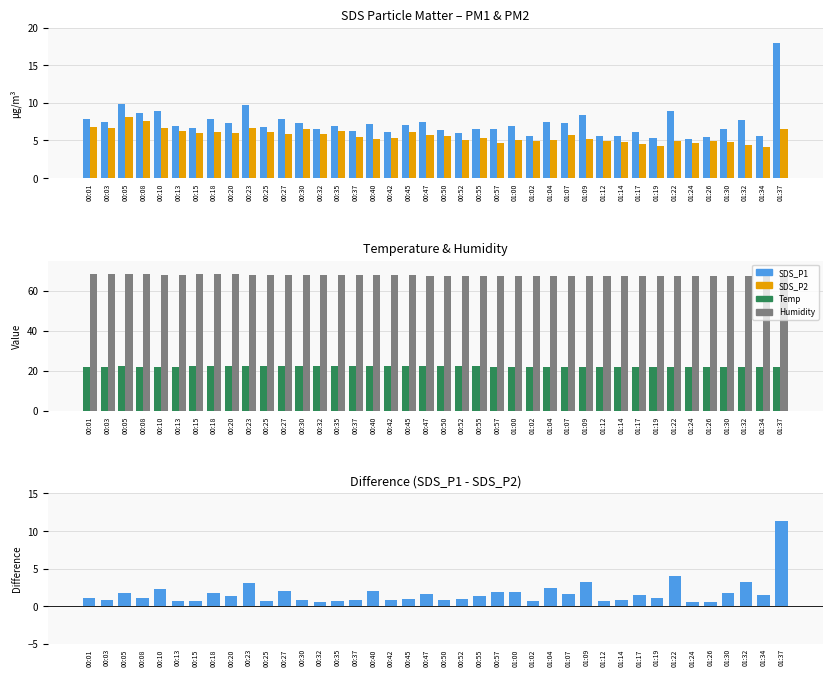

Count the Temp values in the range 21 to 22.

22